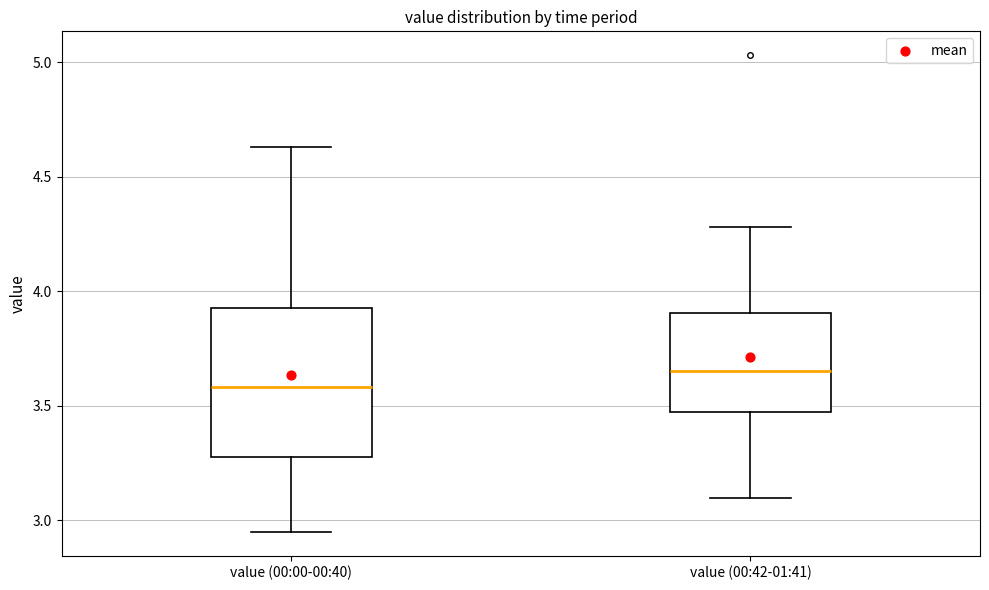

Comparing the boxes themselves (not the whiskers), which one is the tallest?

value (00:00-00:40)